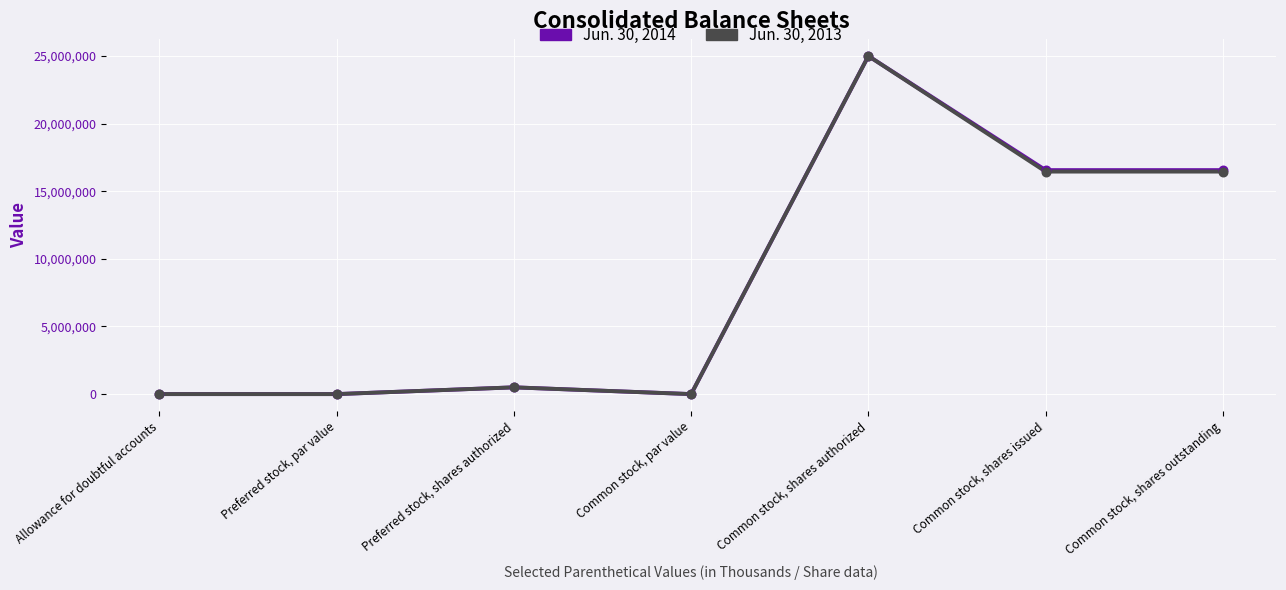

Which series has the largest total across all categories?

Jun. 30, 2014